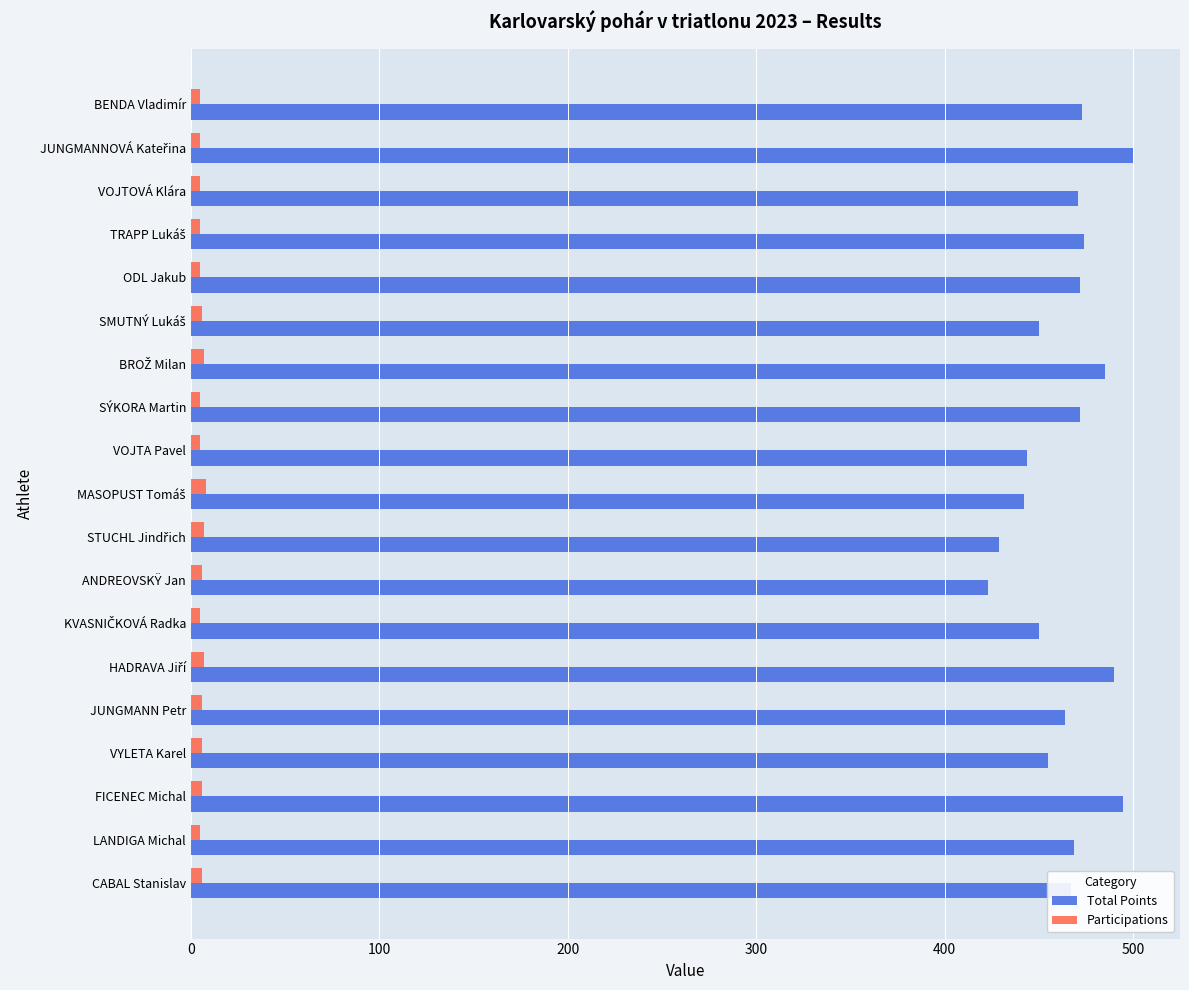

True or false: Total Points has a value of 444 at VOJTA Pavel.

True